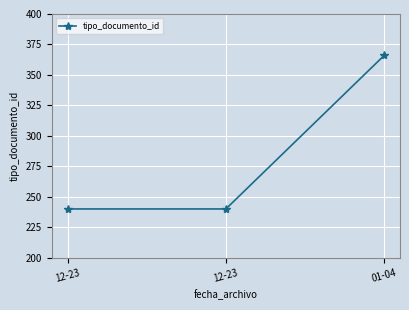

Does the chart display data point markers on the line(s)?

Yes